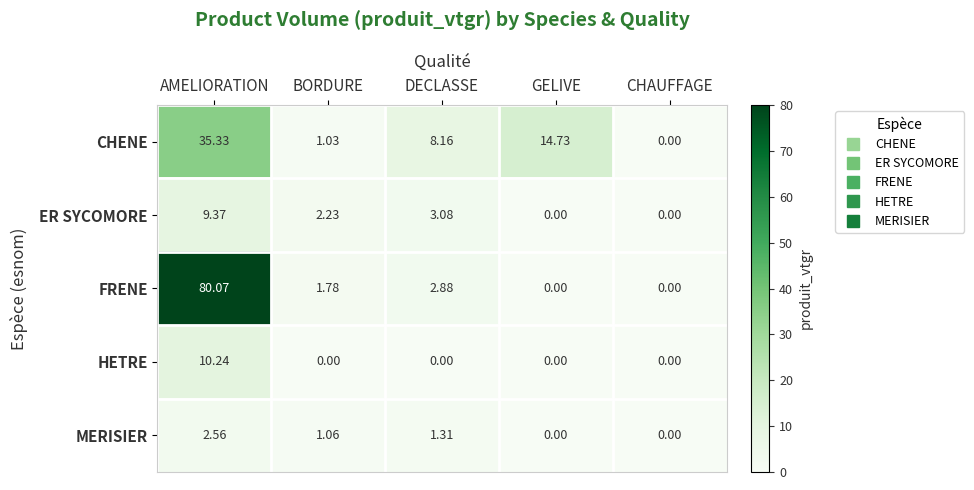

Is it true that CHENE equals 1.0 at BORDURE?

True